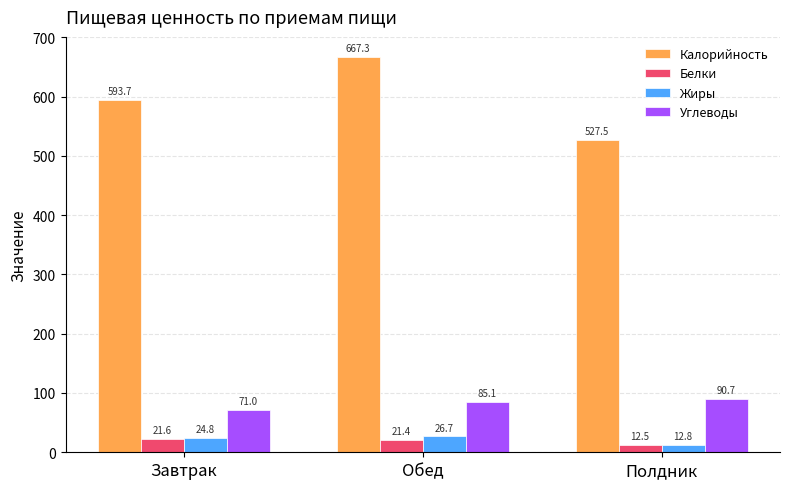

Reading left to right, list all the values displayed in this chart.

Калорийность: Завтрак=593.7	Обед=667.3	Полдник=527.5
Белки: Завтрак=21.6	Обед=21.4	Полдник=12.5
Жиры: Завтрак=24.8	Обед=26.7	Полдник=12.8
Углеводы: Завтрак=71.0	Обед=85.1	Полдник=90.7